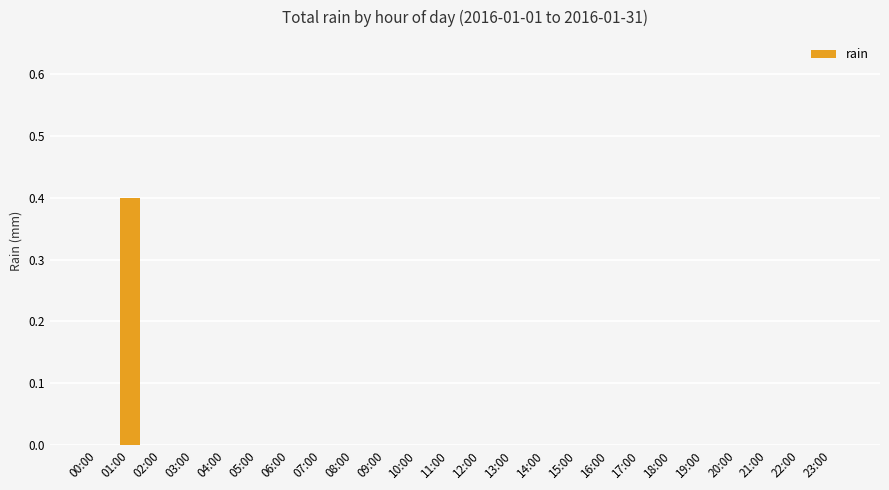

How many values are between 0 and 1?

24